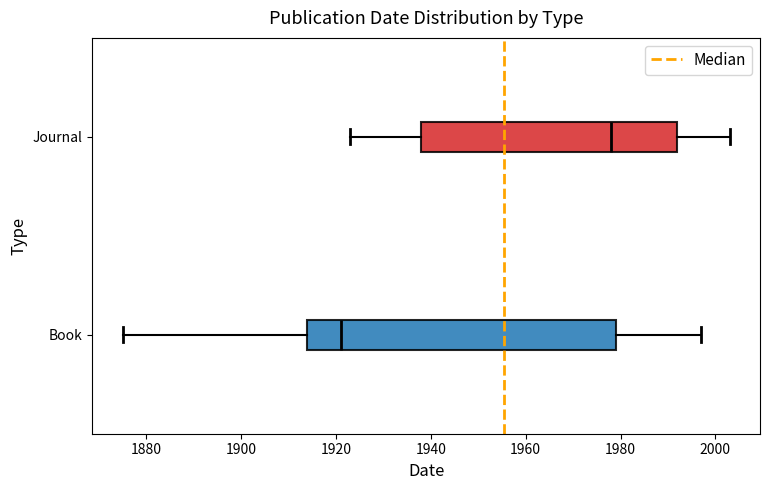

Where is the right edge of the box for Journal on the x-axis? The values are not printed on the chart, so give them approximately, as read against the axis.

1992